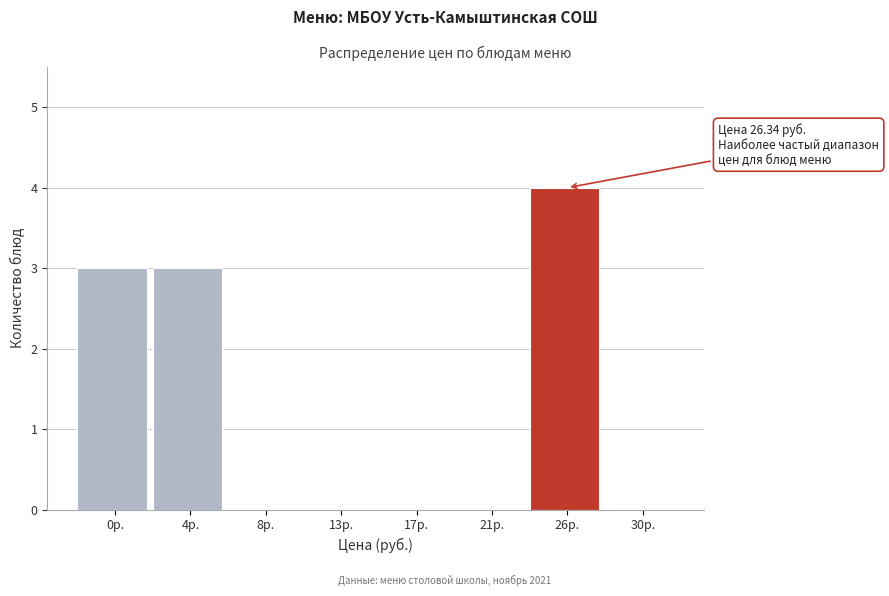

Reading right to left, list all the values displayed in this chart.

30р.=0	26р.=4	21р.=0	17р.=0	13р.=0	8р.=0	4р.=3	0р.=3